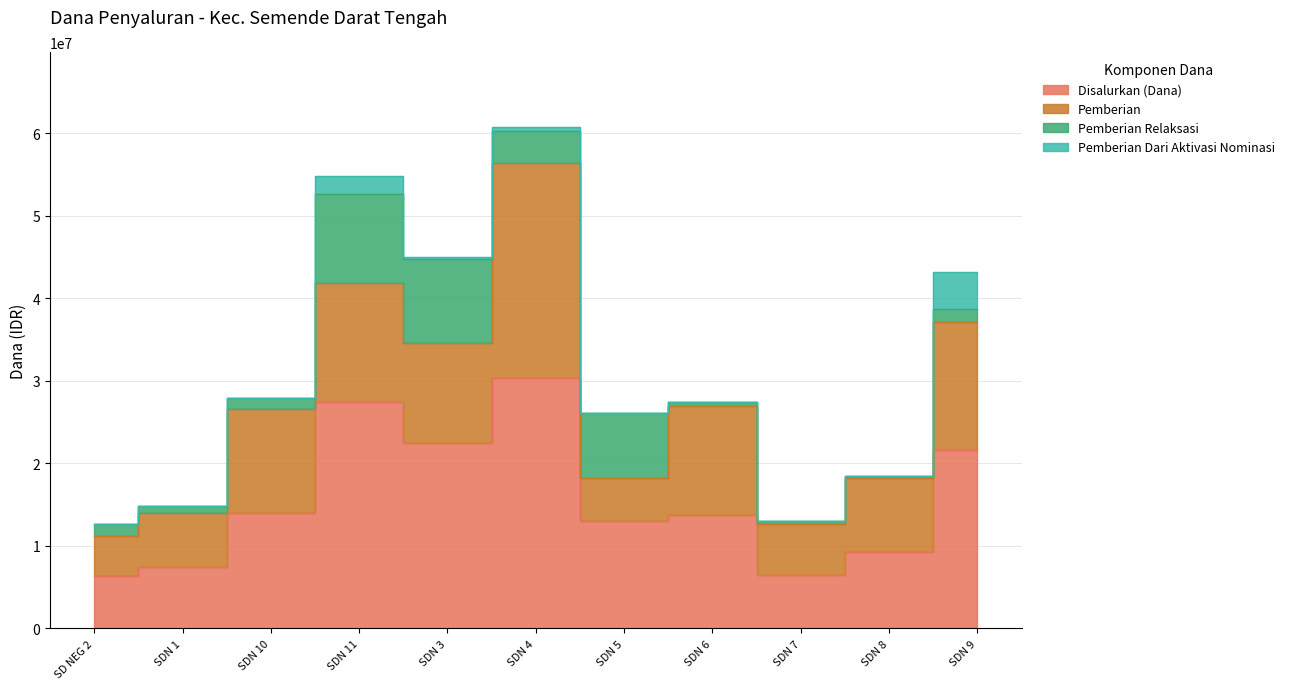

What is the label of the 10th point from the left?

SDN 8 SEMENDE DARAT TENGAH